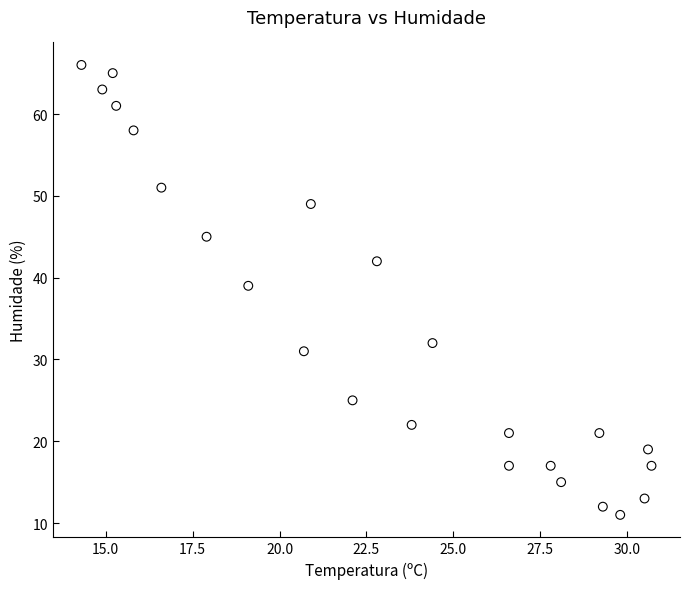

What Y value in the scatter plot is closest to 38?

39